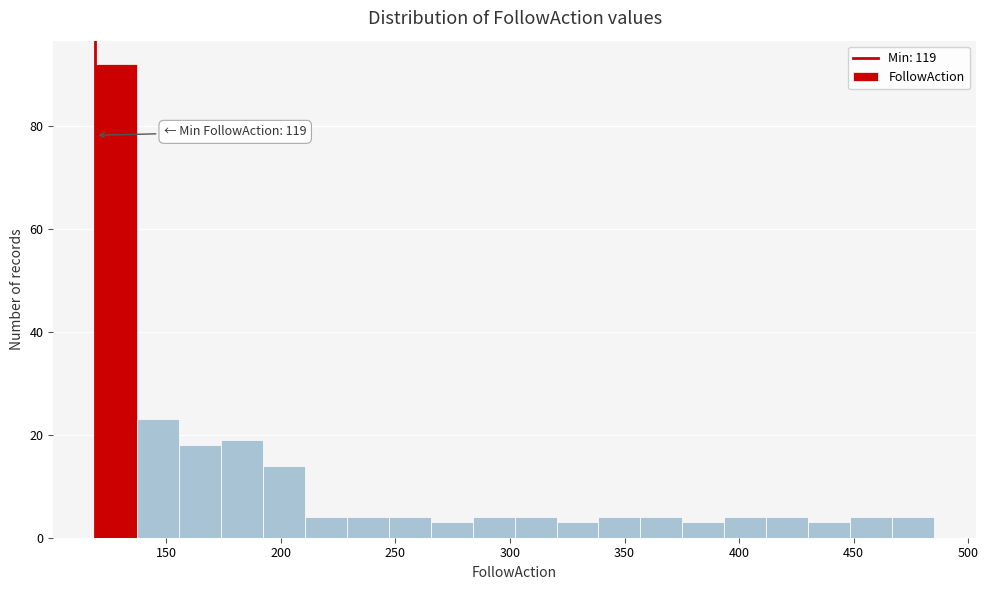

Around what value on the x-axis is the tallest bar? Give the approximate position of its centre, as read against the axis.

130